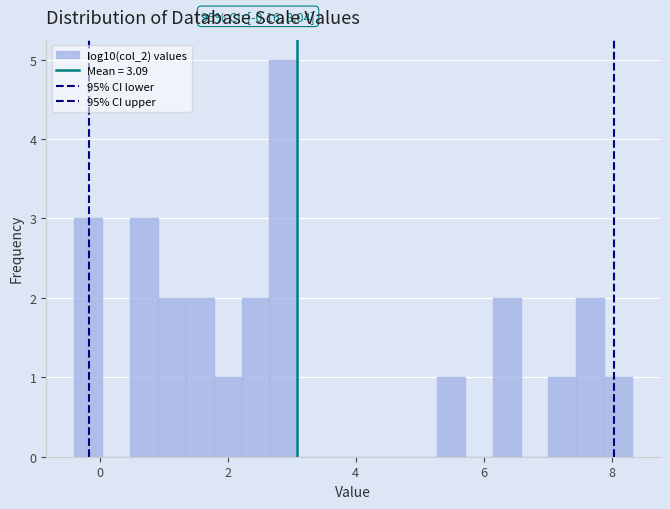

Around what value on the x-axis is the tallest bar? Give the approximate position of its centre, as read against the axis.

2.8